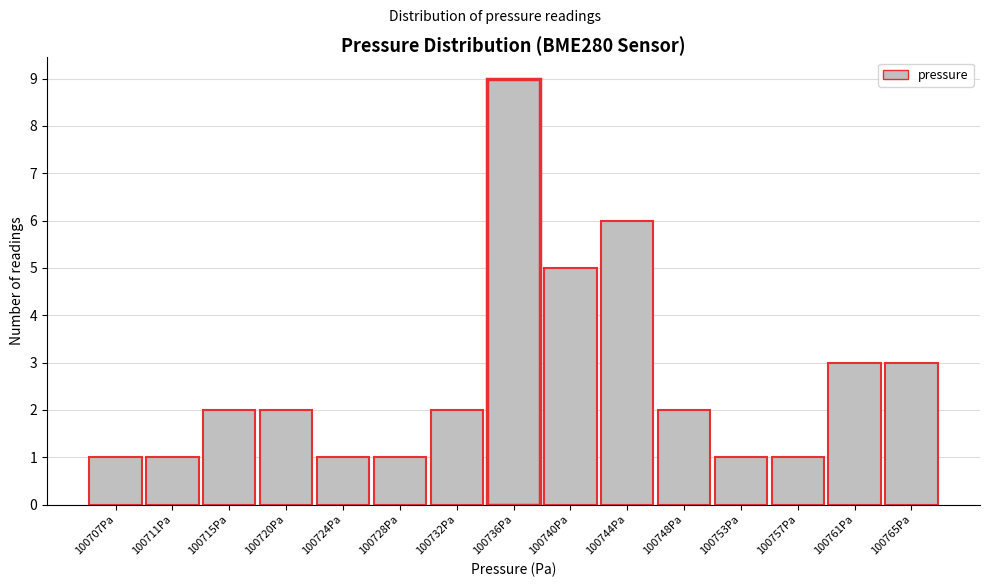

Reading right to left, transcribe all the data shown in this chart.

3	3	1	1	2	6	5	9	2	1	1	2	2	1	1